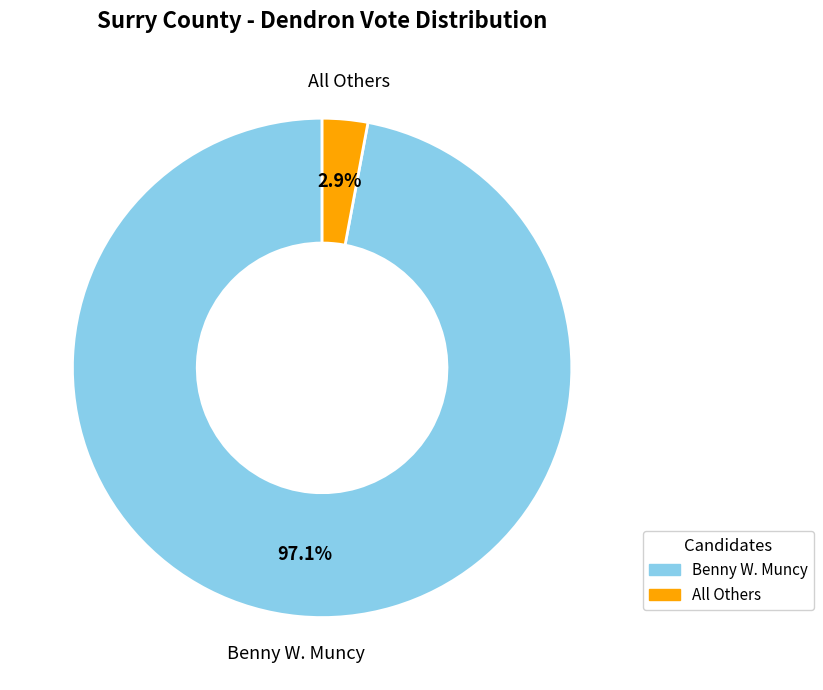

Count the number of slices in the pie.

2